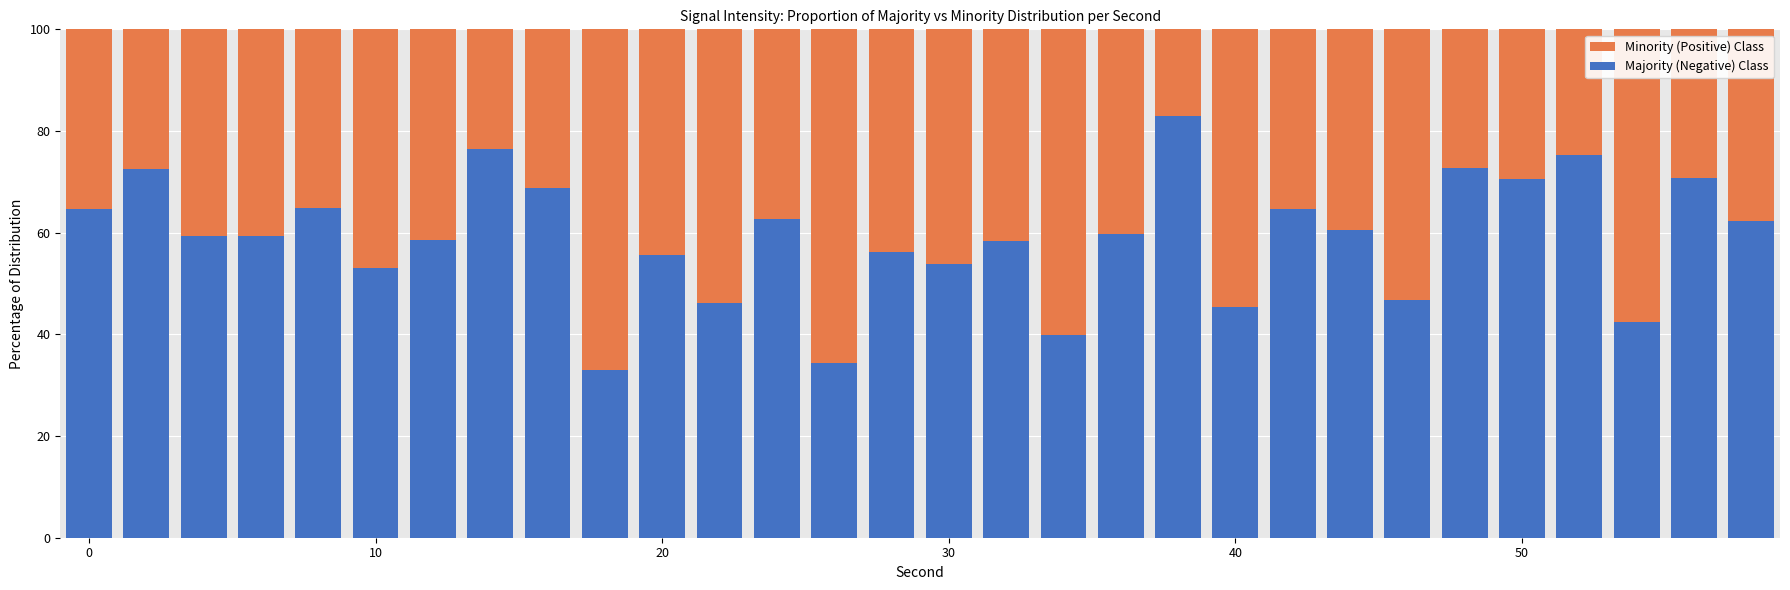

What is the average value of the Majority (Negative) Class series?

59.1